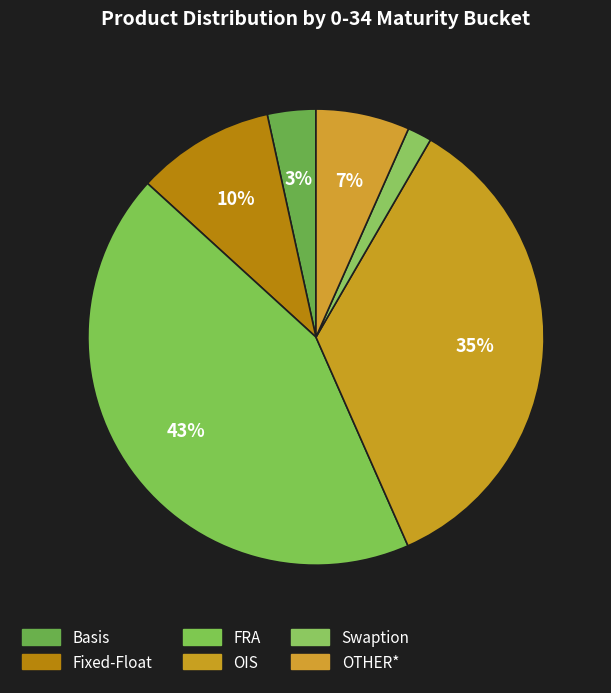

To the nearest percent, what is the average slice percentage?

17%